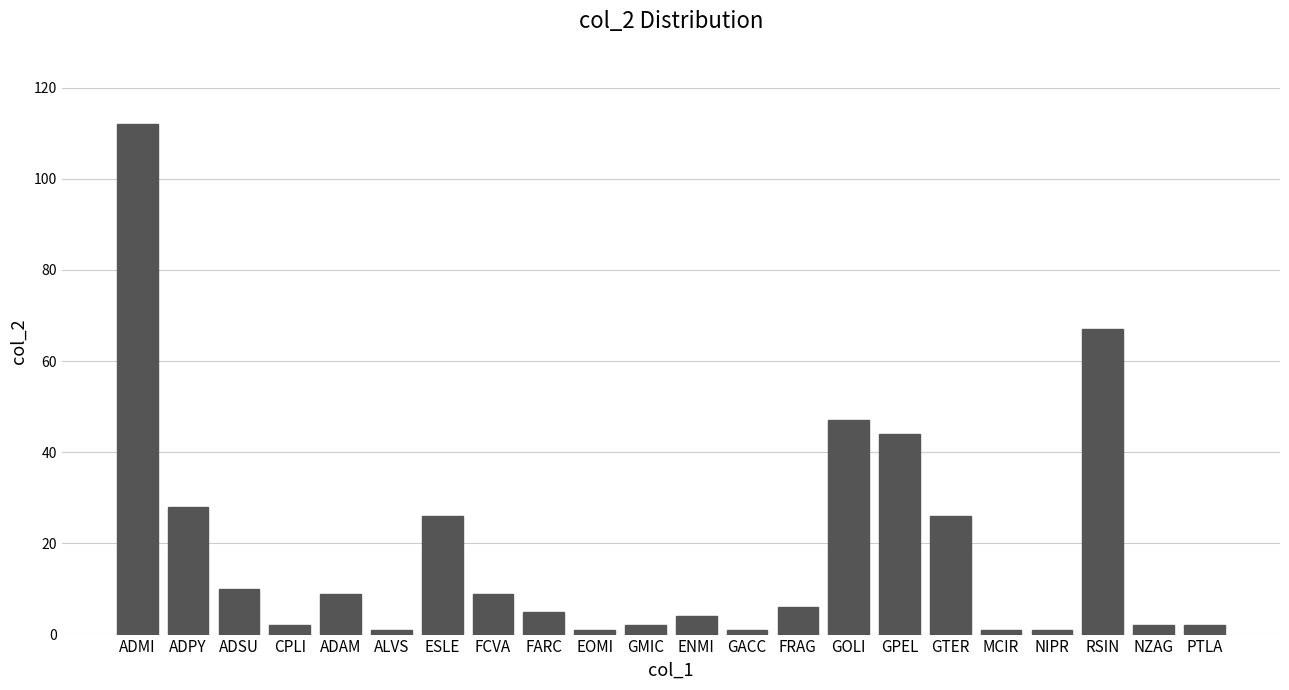

Reading left to right, what are all the values shown in this chart?

112	28	10	2	9	1	26	9	5	1	2	4	1	6	47	44	26	1	1	67	2	2